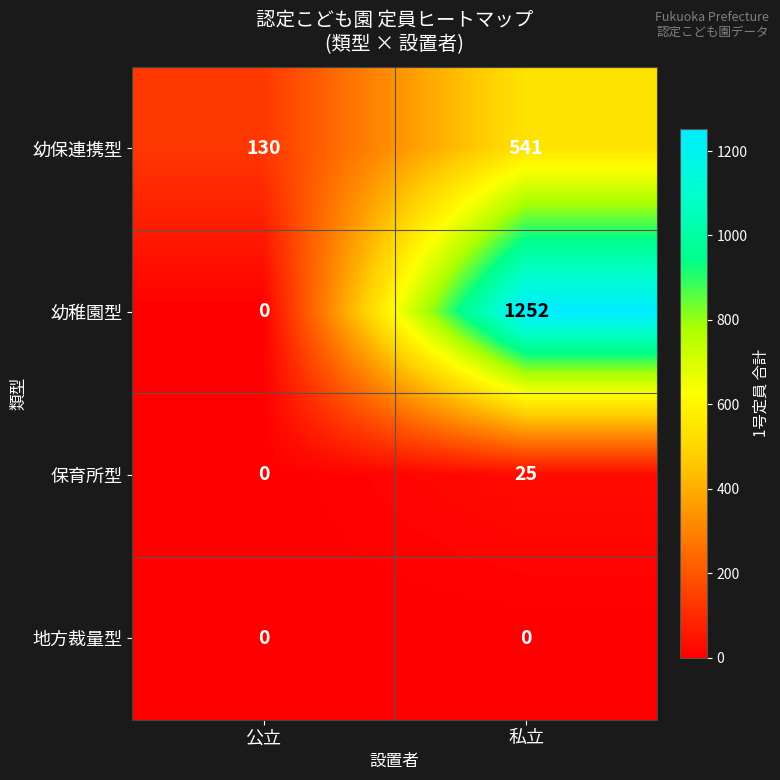

List the series in order of their peak value, lowest first.

地方裁量型, 保育所型, 幼保連携型, 幼稚園型